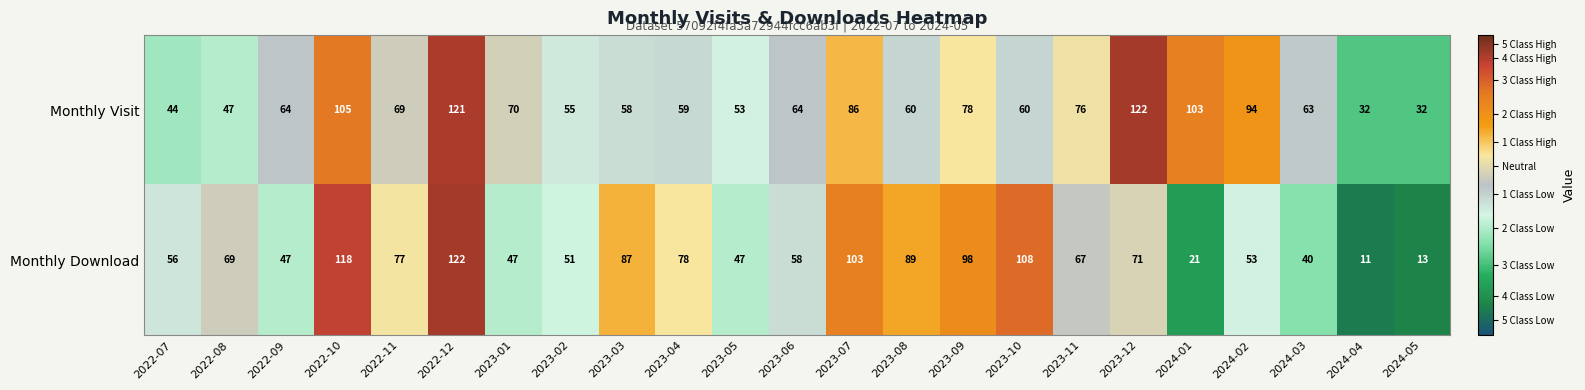

At which category does the chart reach its minimum across all series?

2024-04